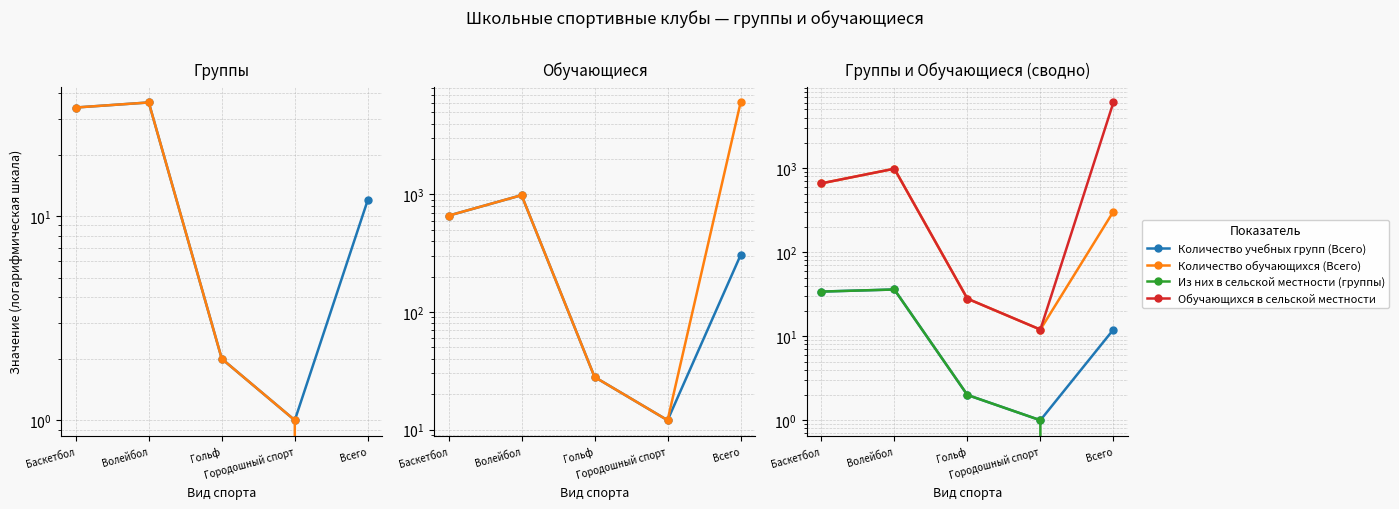

What is the maximum value shown in the chart?

6064